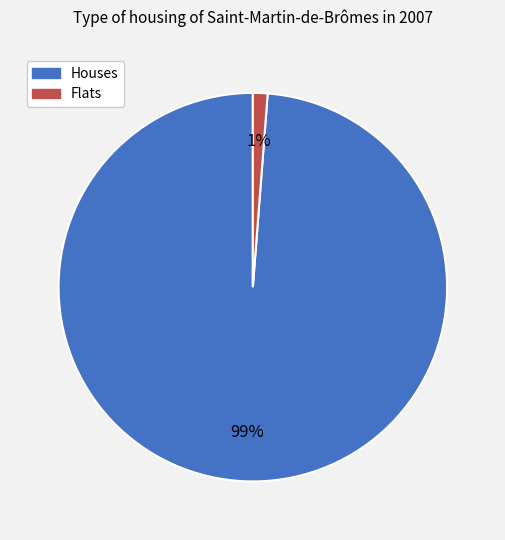

What is the largest slice in the pie chart?

Houses